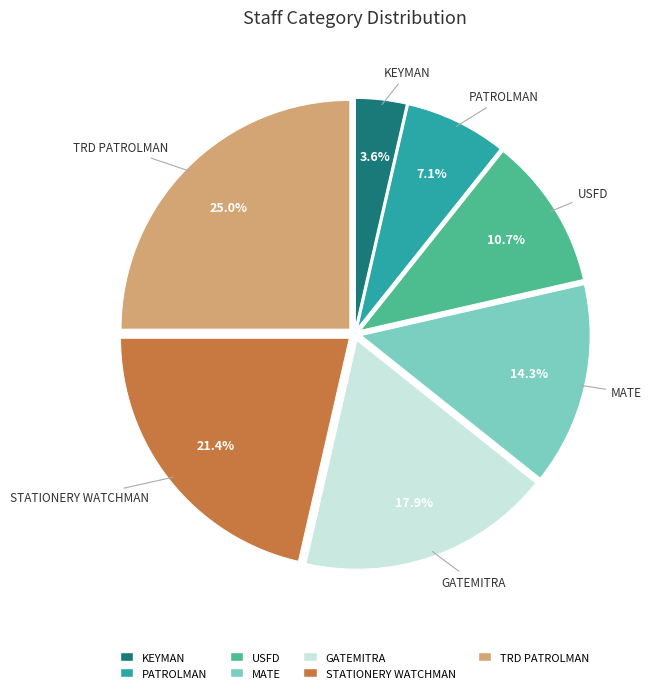

What percentage is the GATEMITRA slice, to the nearest percent?

18%